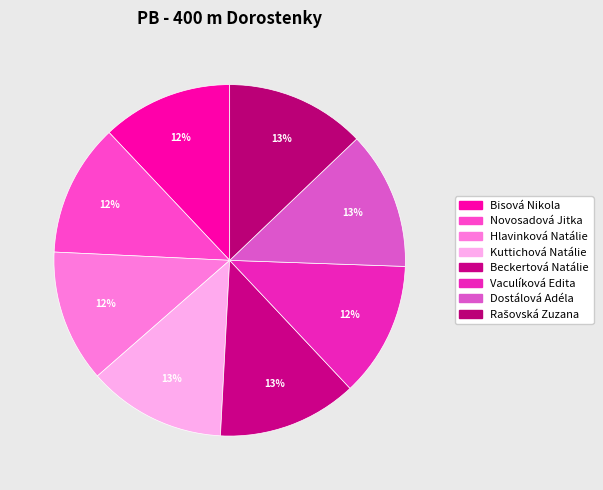

Count the number of slices in the pie.

8